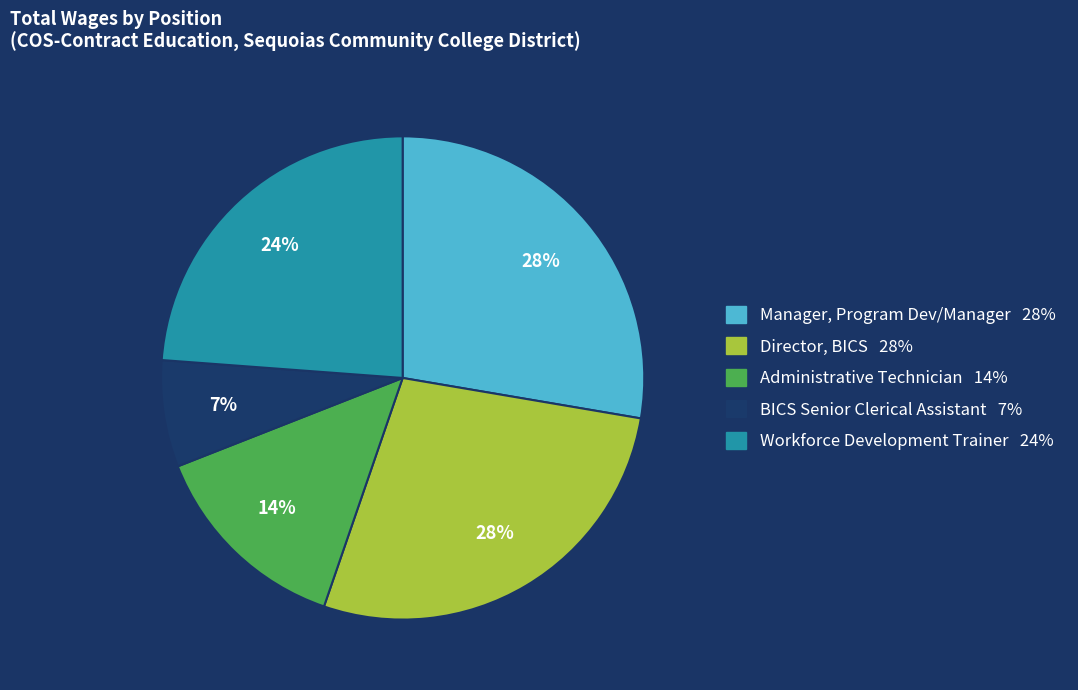

Does Administrative Technician account for over 50% of the chart?

No